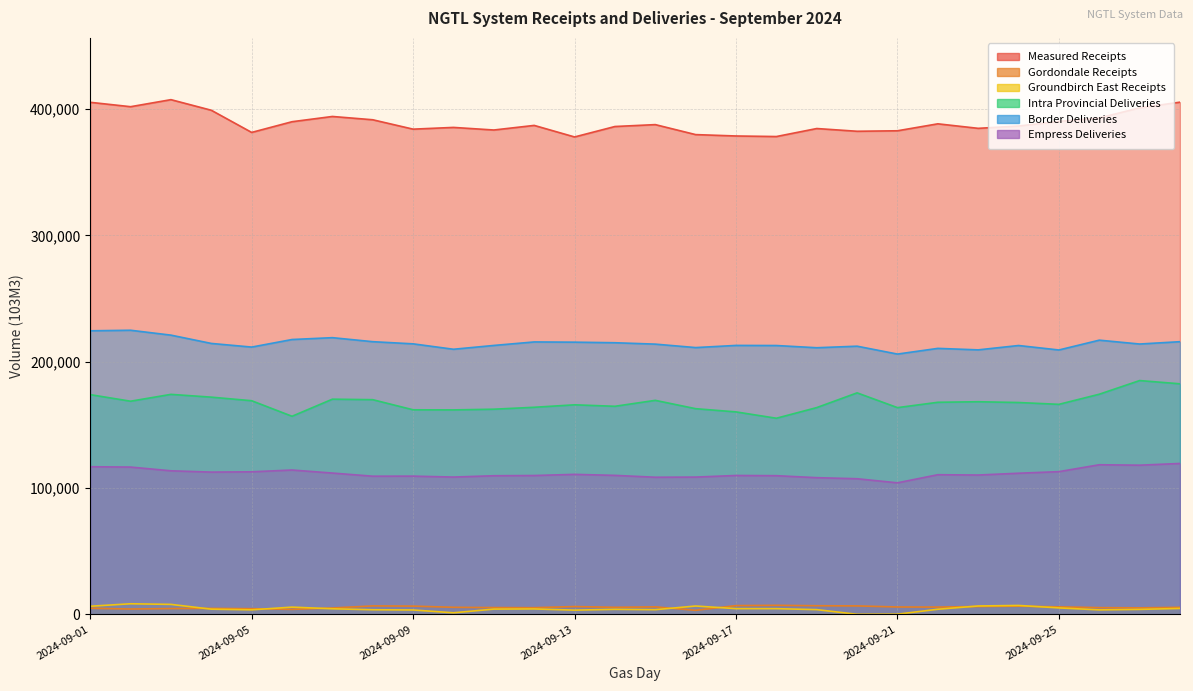

Which series has the largest total across all categories?

Measured Receipts